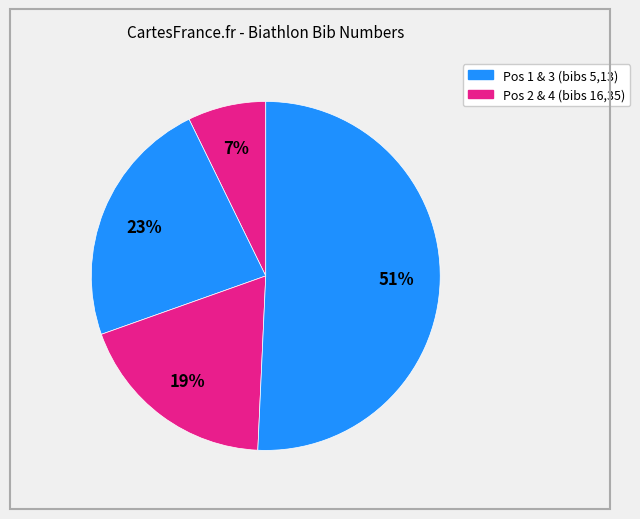

How many slices are in this pie chart?

4